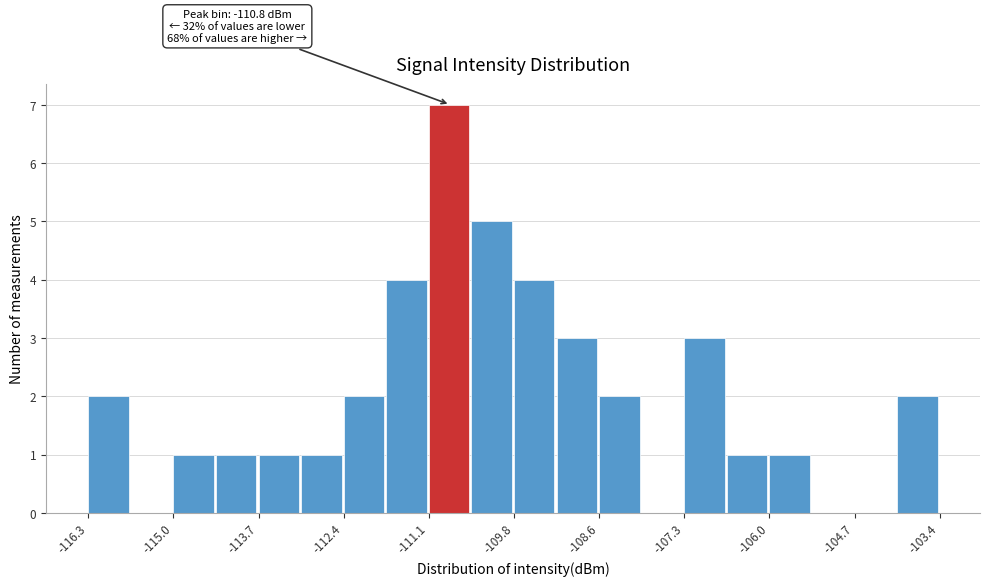

Read against the x-axis, roughly where is the centre of the tallest bar?

-110.8